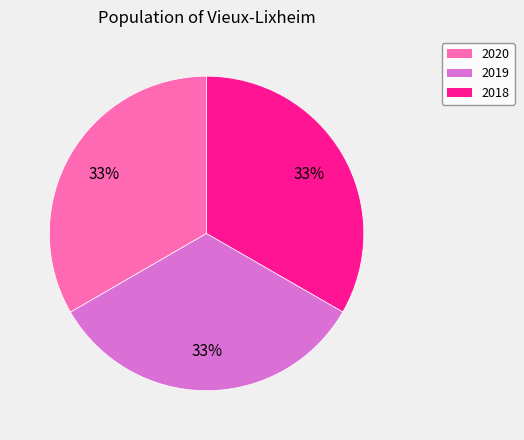

To the nearest percent, what is the average slice percentage?

33%